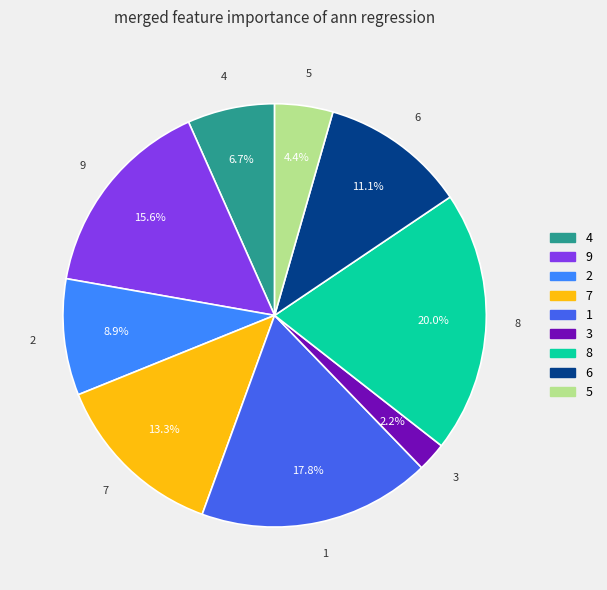

Does any single category account for the majority?

No